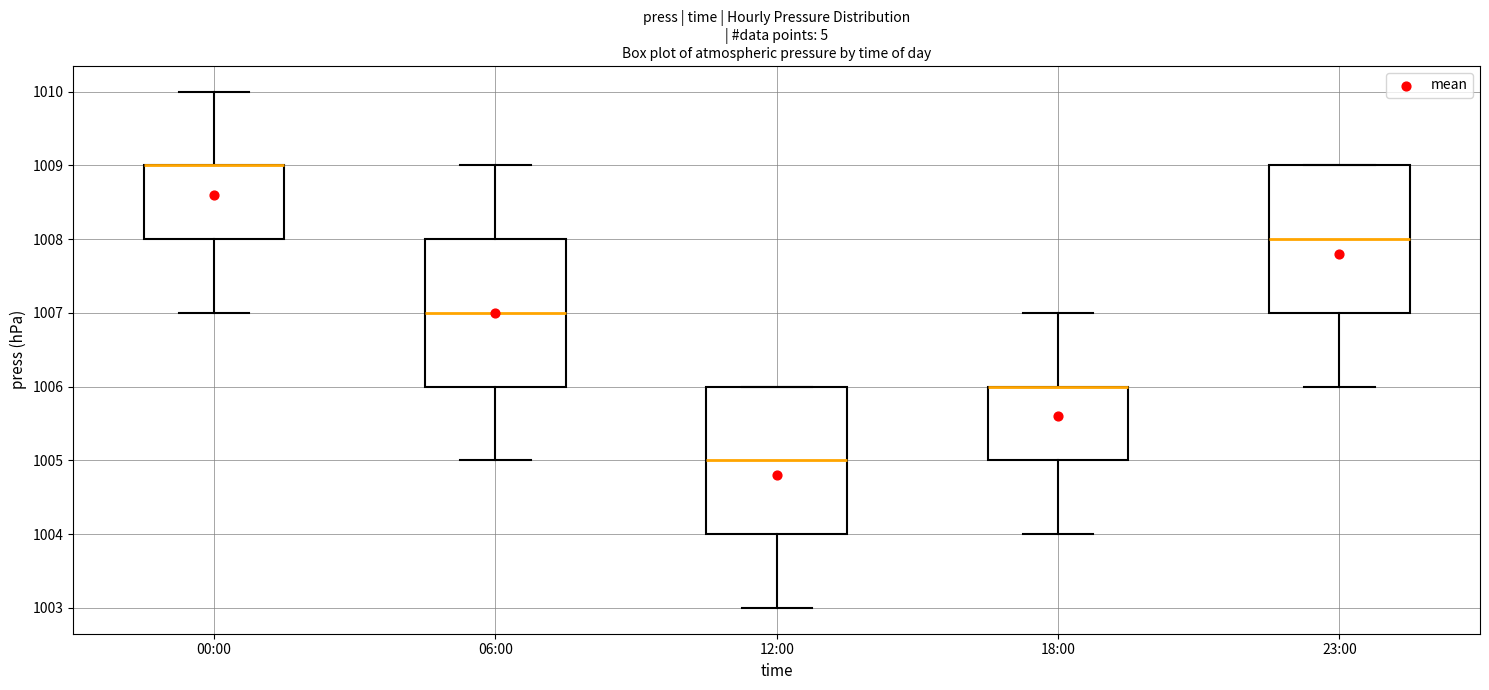

Reading left to right, transcribe this box plot: for each box, give where its median line is, the range the box spans, and where its two whiskers end, as read against the y-axis. The values are not printed on the chart, so give them approximately, as read against the axis.

00:00: median 1009 (drawn on the box's upper edge), box 1008 to 1009, whiskers 1007 to 1010
06:00: median 1007, box 1006 to 1008, whiskers 1005 to 1009
12:00: median 1005, box 1004 to 1006, whiskers 1003 to 1006
18:00: median 1006 (drawn on the box's upper edge), box 1005 to 1006, whiskers 1004 to 1007
23:00: median 1008, box 1007 to 1009, whiskers 1006 to 1009